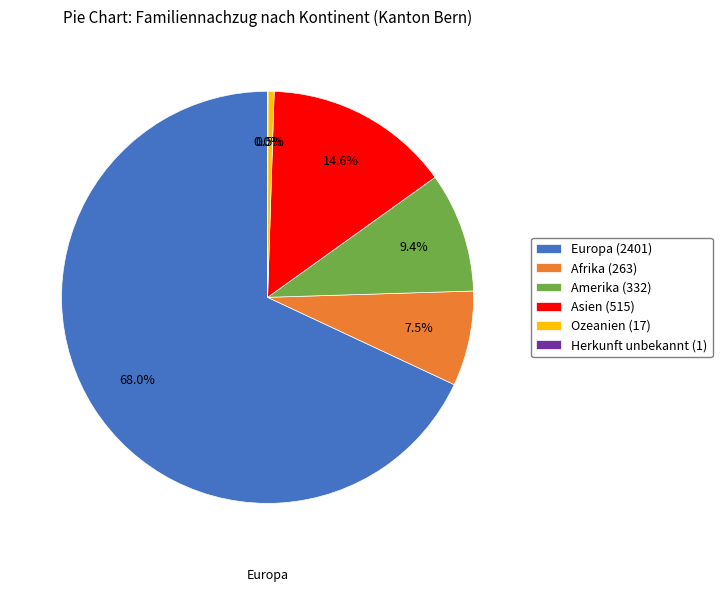

Does any single category account for the majority?

Yes